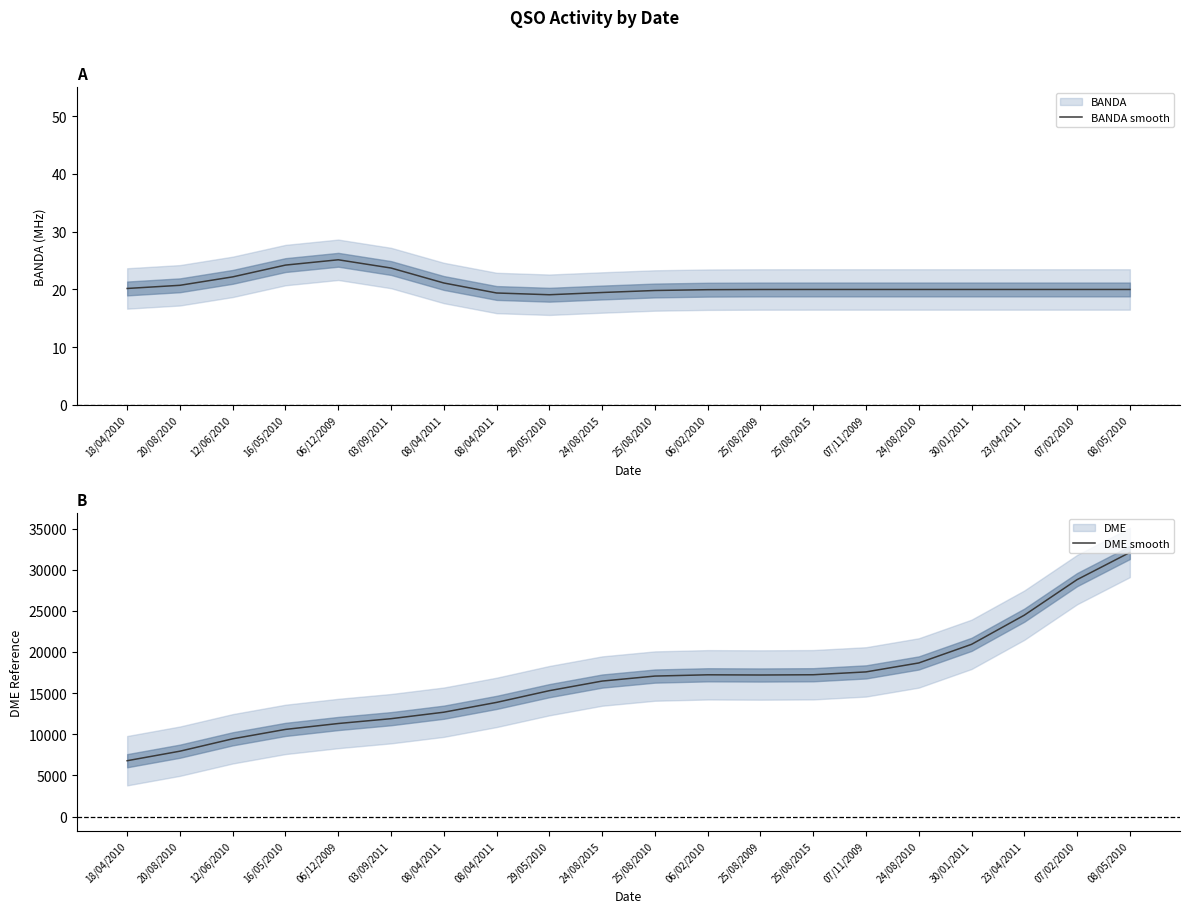

Is it true that DME smooth equals 6370.3 at 29/05/2010?

False